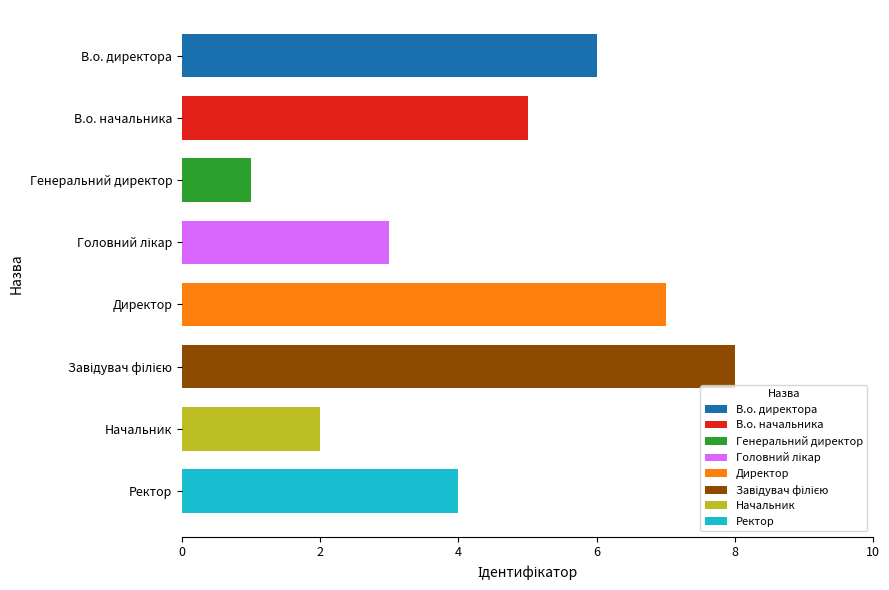

At which label is the value closest to 4?

Ректор